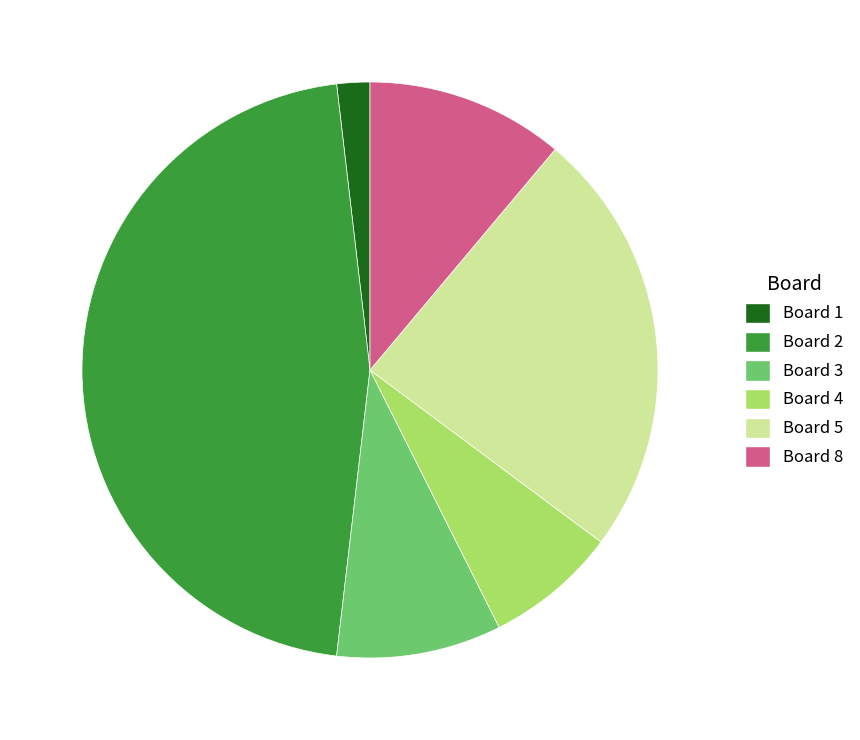

Do Board 1 and Board 4 together represent more than half of the pie?

No